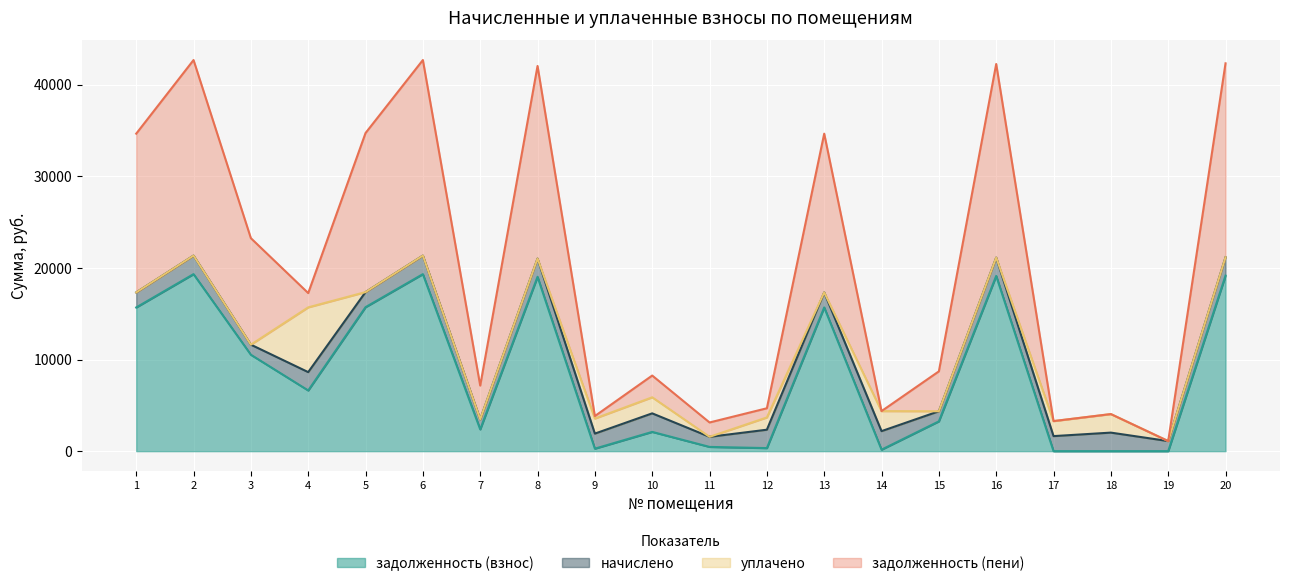

What is the sum of the задолженность (взнос) values at 9 and 19?

273.8